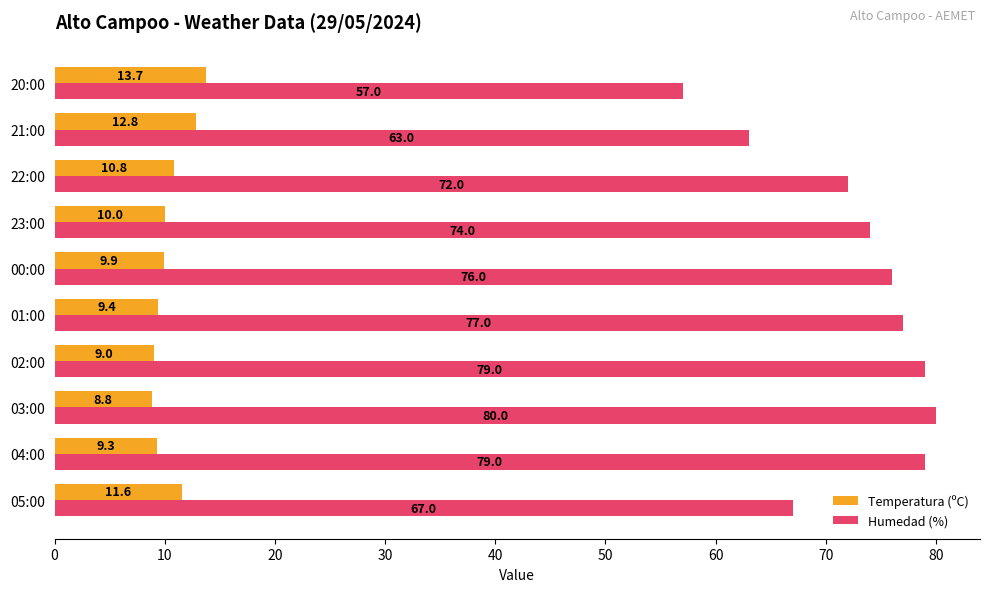

What is the sum of all Humedad (%) values?

724.0